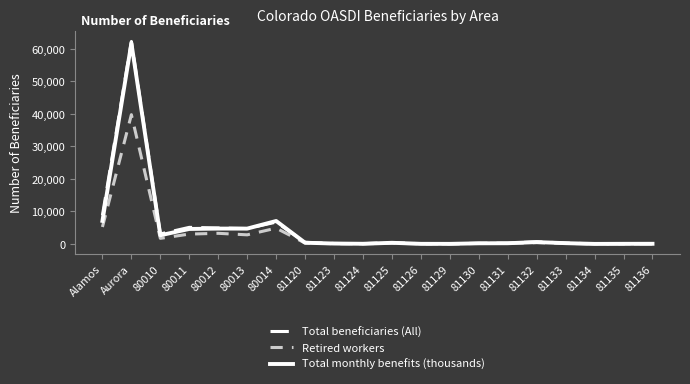

What is the highest value of the Total monthly benefits (thousands) series?

61771